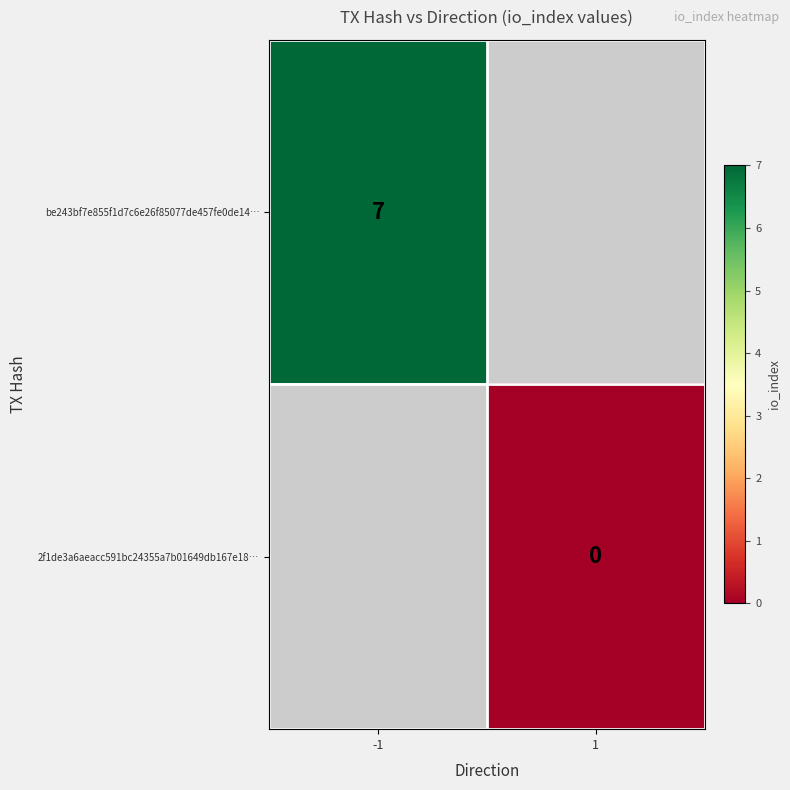

True or false: be243bf7e855f1d7c6e26f85077de457fe0de14… has a value of 7 at -1.

True